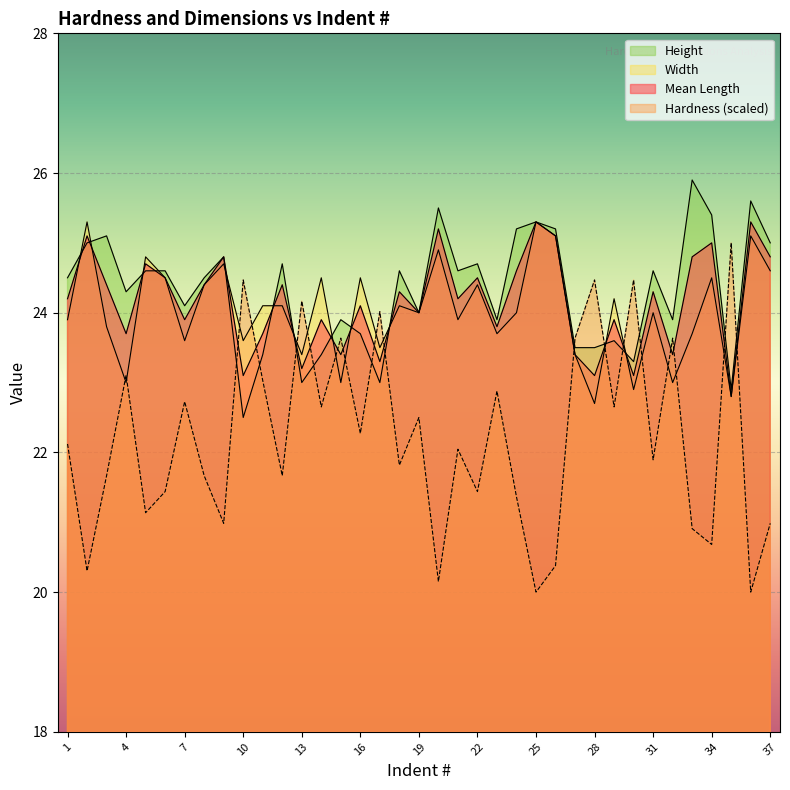

Between 9 and 31, which series saw the biggest shift?

Hardness